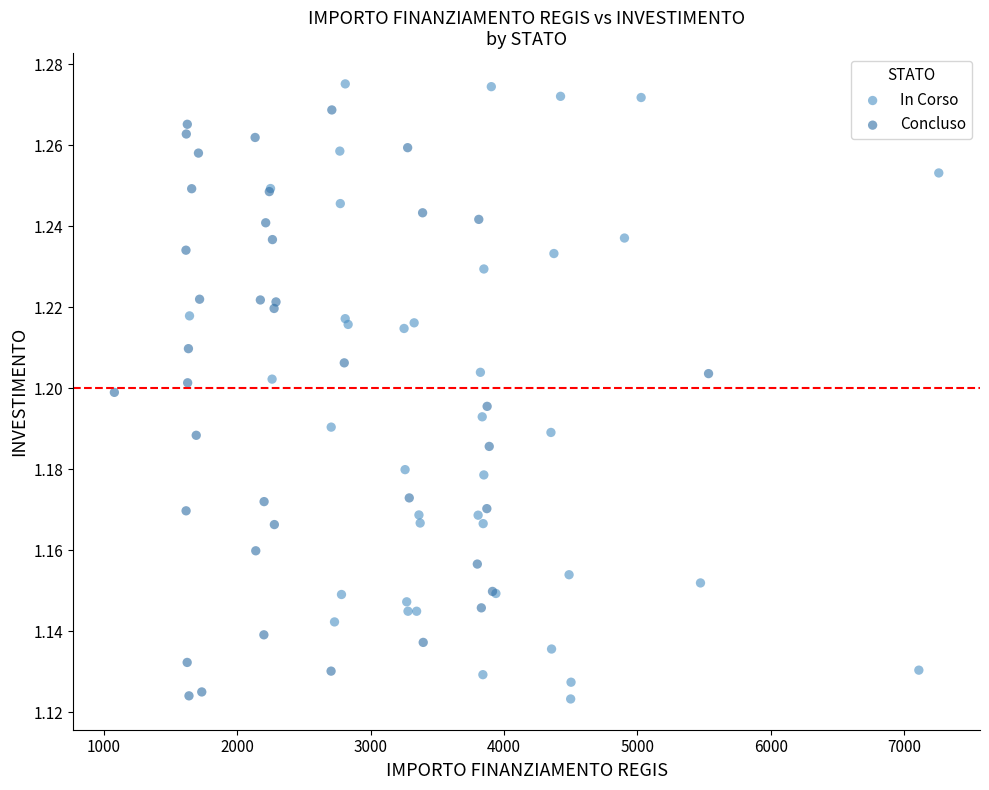

What are all the series names shown in the legend?

In Corso, Concluso